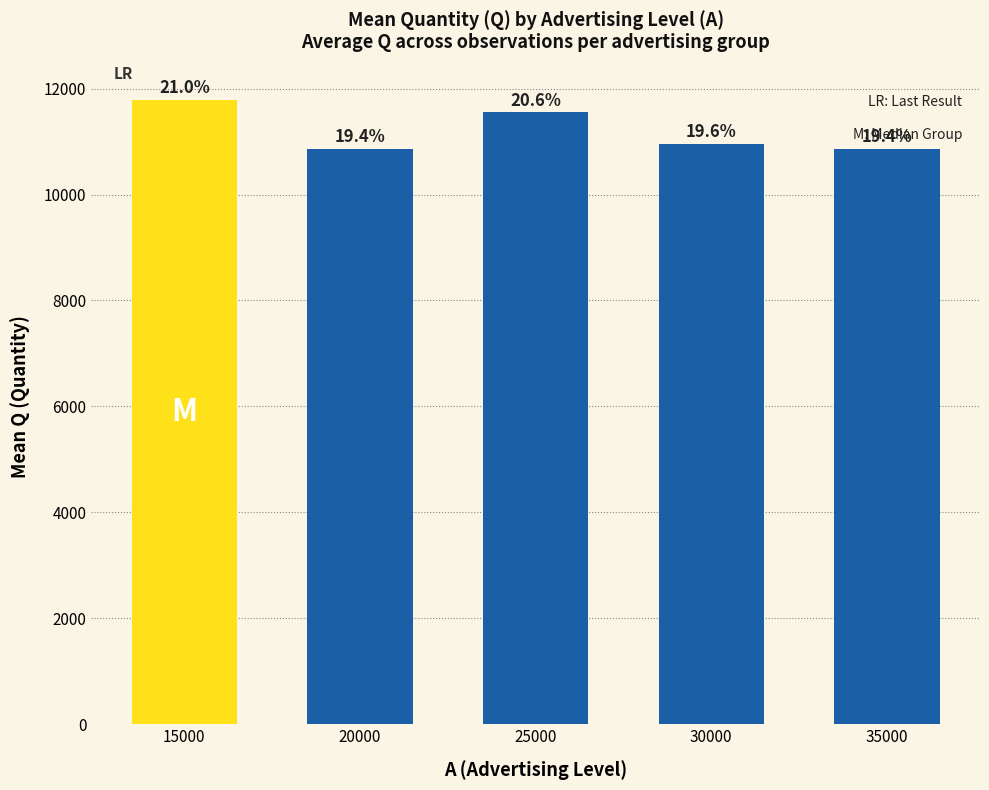

Are the bars horizontal?

No